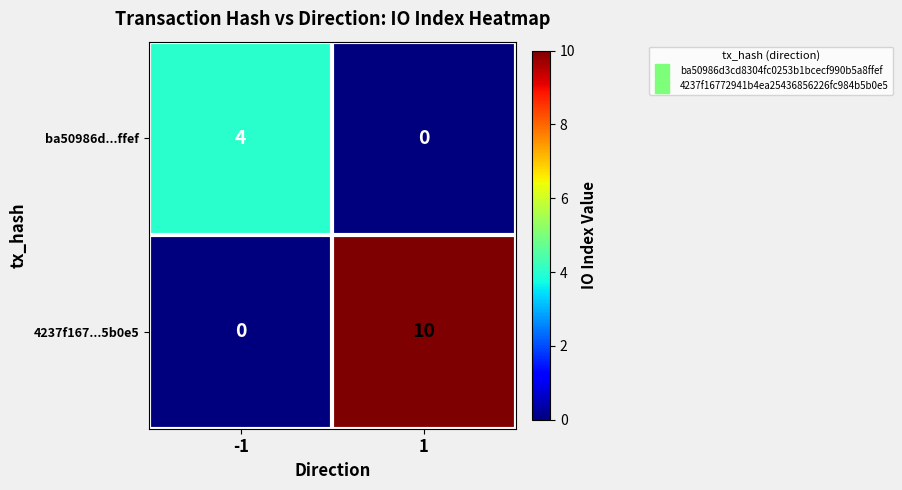

Reading left to right, transcribe all the data shown in this chart.

ba50986d...ffef: -1=4	1=0
4237f167...5b0e5: -1=0	1=10